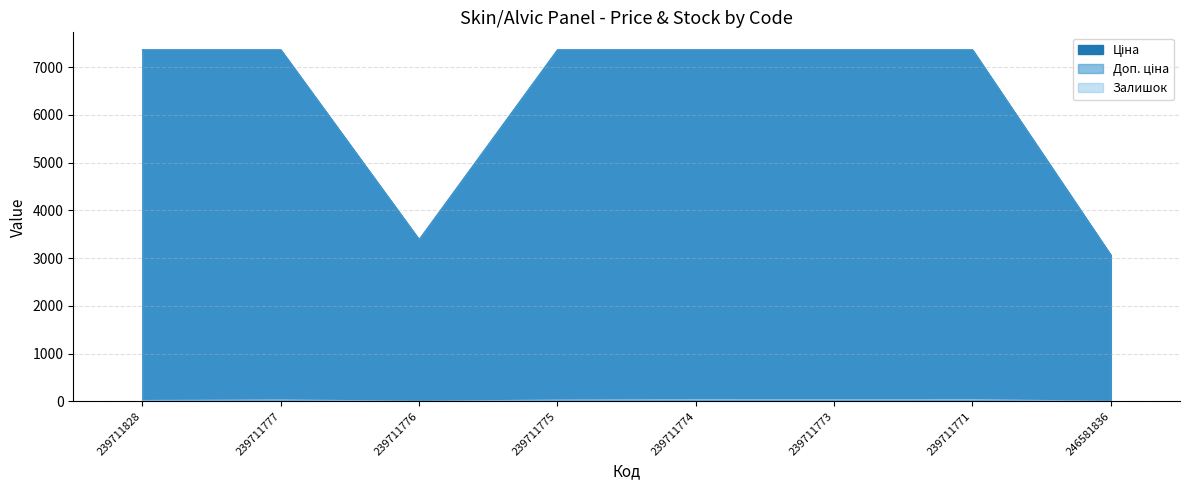

How many lines are shown in the chart?

3